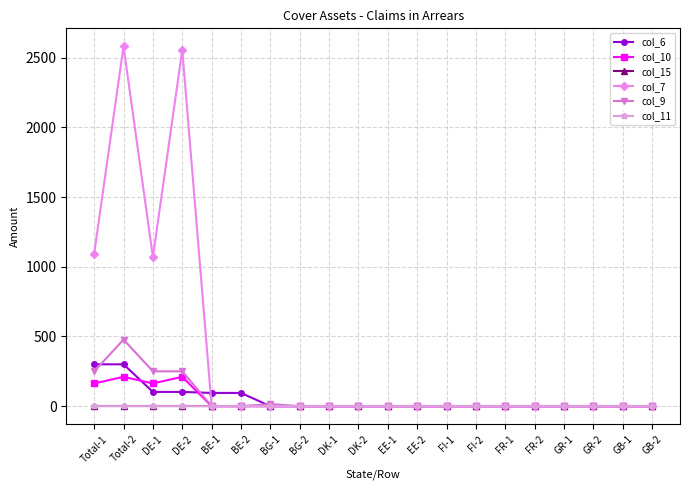

What is the average value of the col_7 series?

365.0